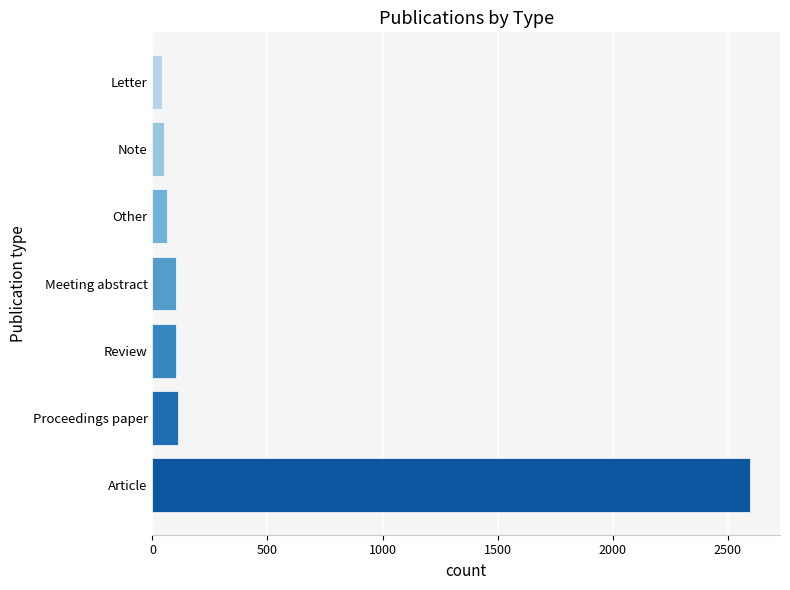

How many values are below 102?

3